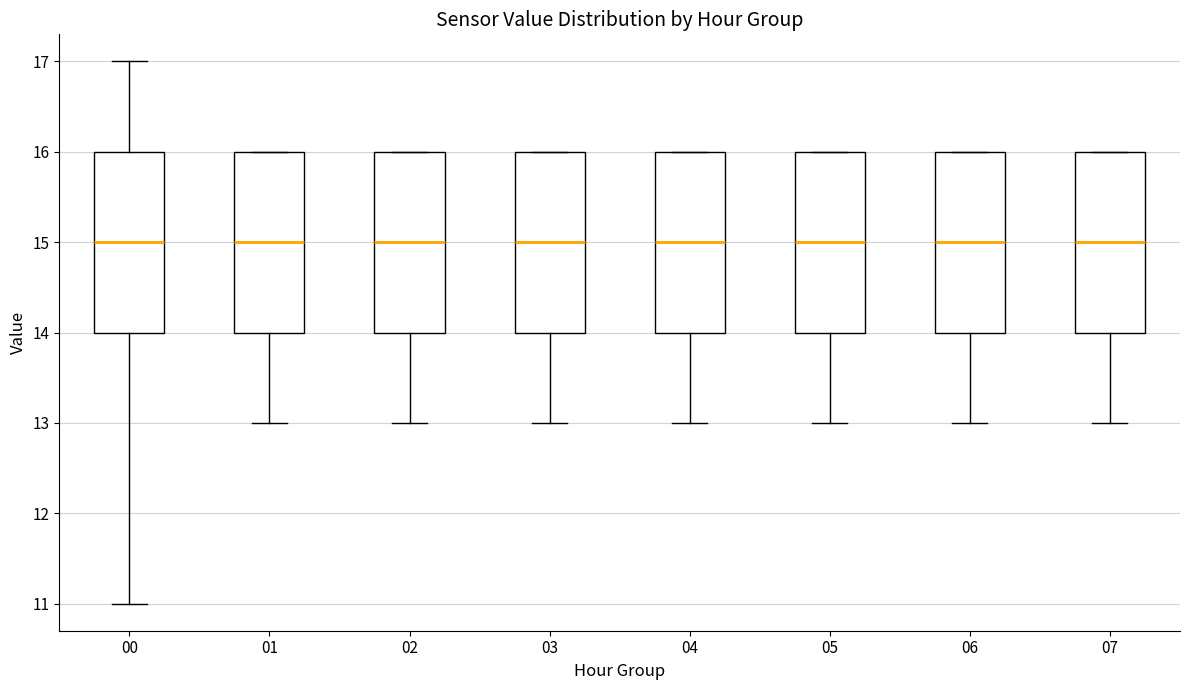

Where does the median line of the box at x = 01 sit on the y-axis? The values are not printed on the chart, so give them approximately, as read against the axis.

15